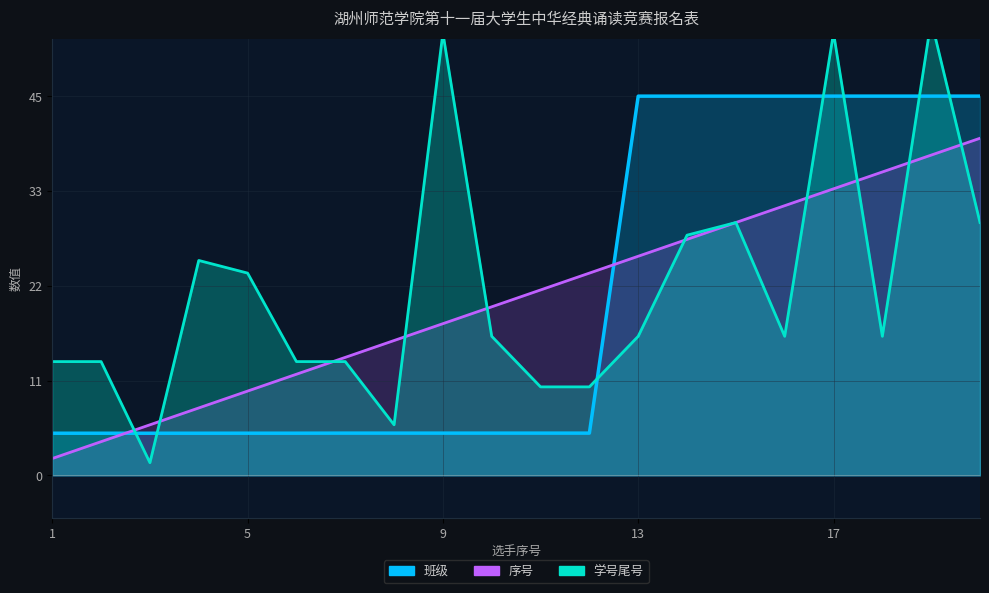

What is the minimum value for 班级?

5.0